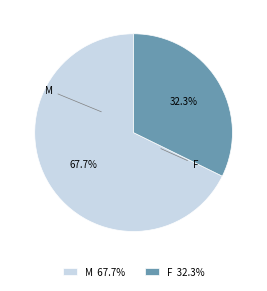

Rank the categories by value from highest to lowest.

M 67.7%, F 32.3%